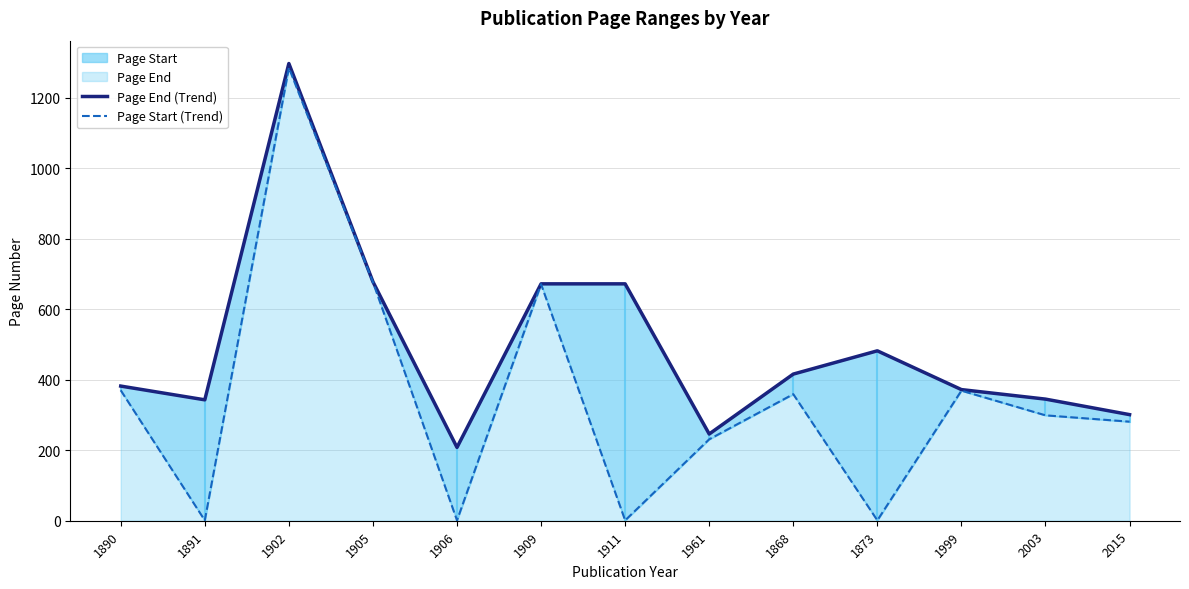

How many interior local valleys does the Page Start (Trend) series have?

4